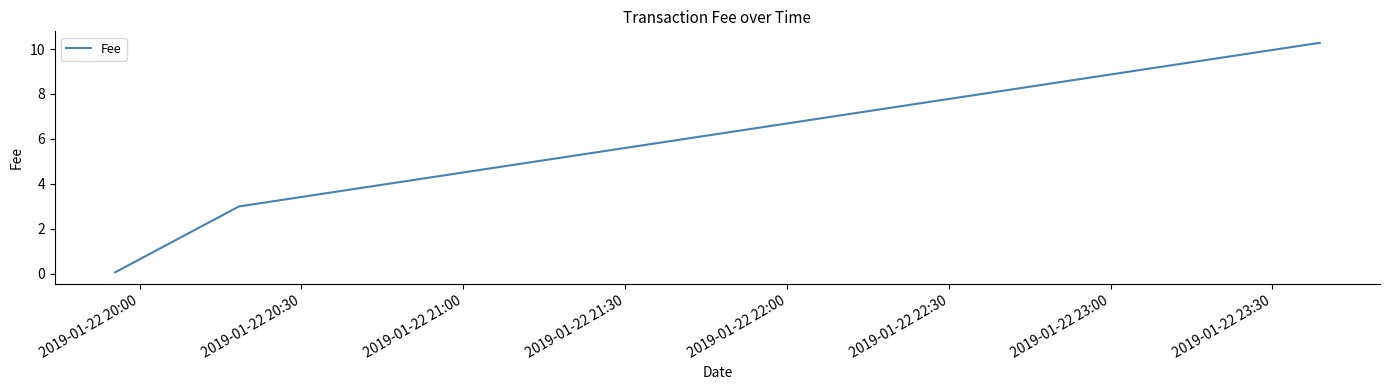

What is the maximum value shown in the chart?

10.3